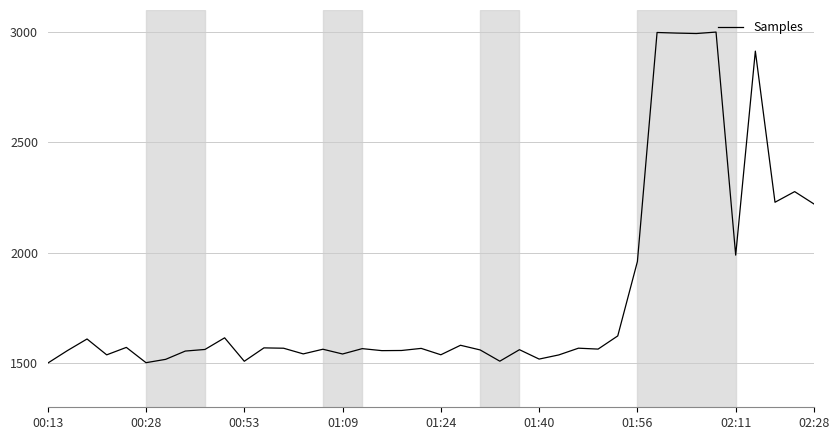

What is the greatest value displayed?

3000.0